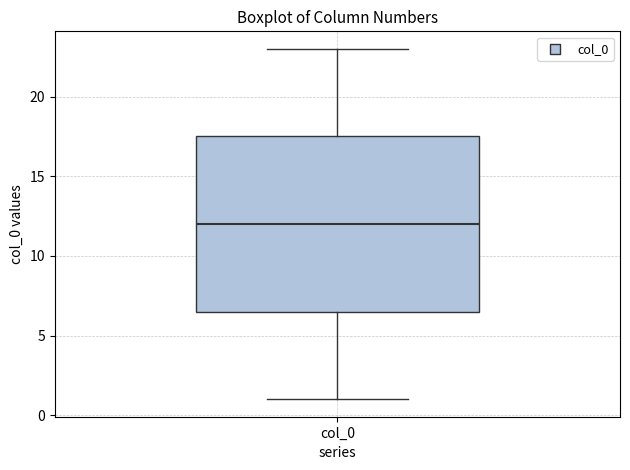

Where does the lower whisker of the box for col_0 end on the y-axis? The values are not printed on the chart, so give them approximately, as read against the axis.

1.0